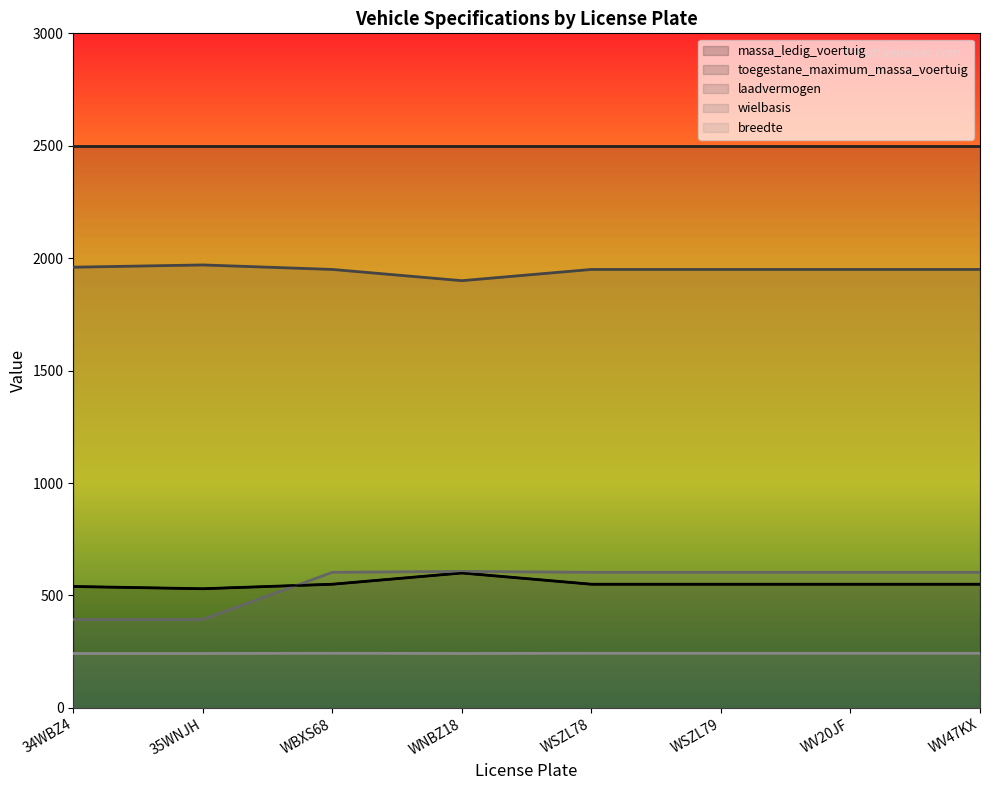

Reading left to right, transcribe all the data shown in this chart.

massa_ledig_voertuig: 540	530	550	600	550	550	550	550
laadvermogen: 1960	1970	1950	1900	1950	1950	1950	1950
wielbasis: 393	393	603	607	603	603	603	603
breedte: 242	242	243	242	243	243	243	243